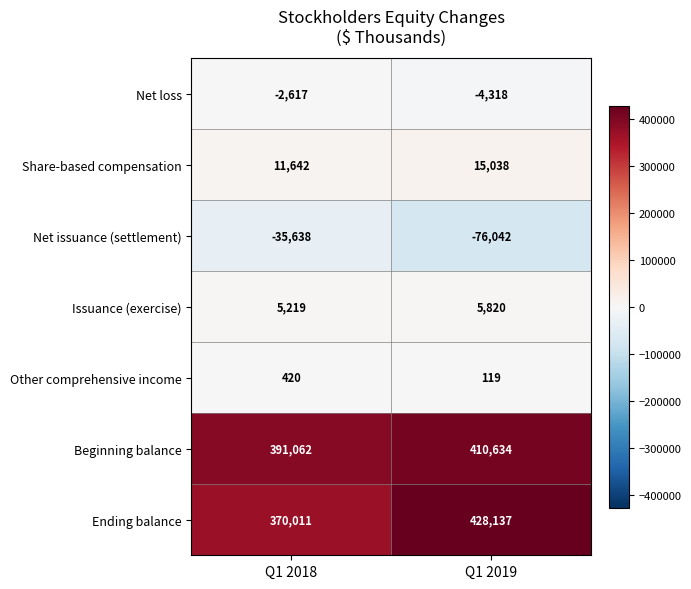

What is the total value across all series at Q1 2019?

779388